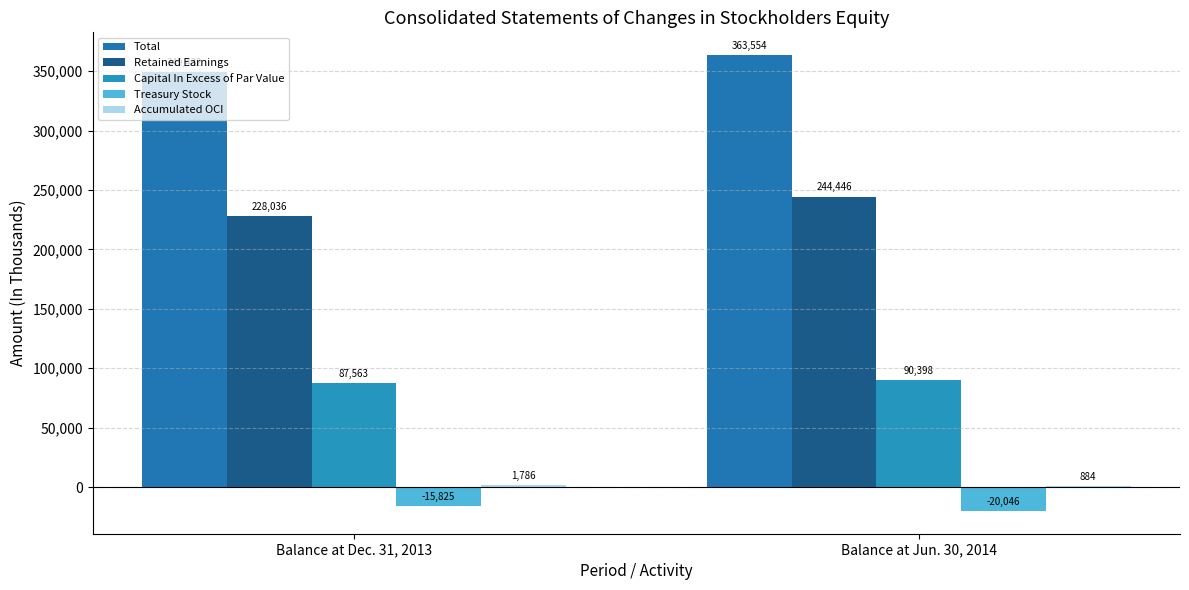

At which label does Capital In Excess of Par Value reach its peak?

Balance at Jun. 30, 2014